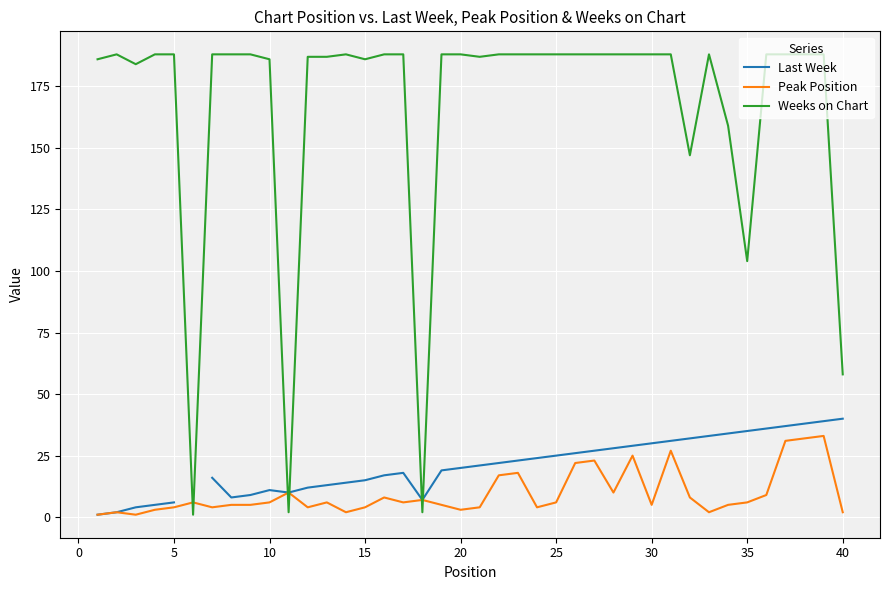

After their last crossing, which series has the higher values: Weeks on Chart or Peak Position?

Weeks on Chart